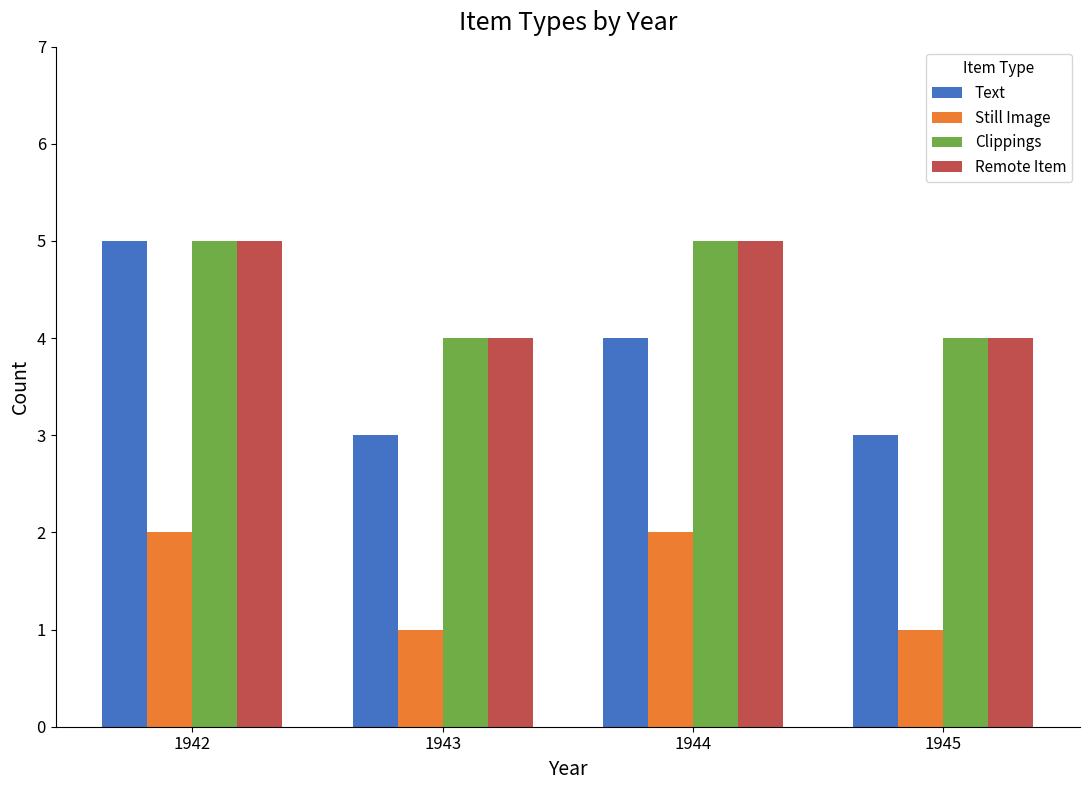

What is the sum of all Text values?

15